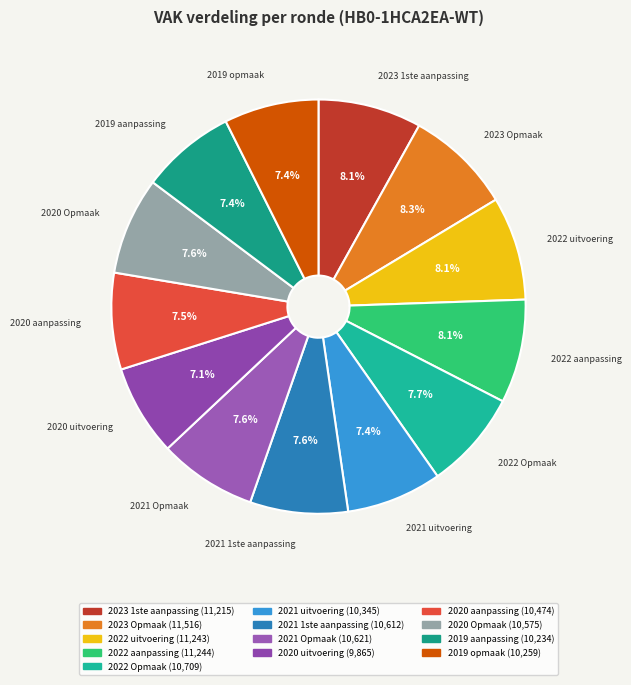

To the nearest percent, what is the combined percentage of 2022 uitvoering and 2021 uitvoering?

16%